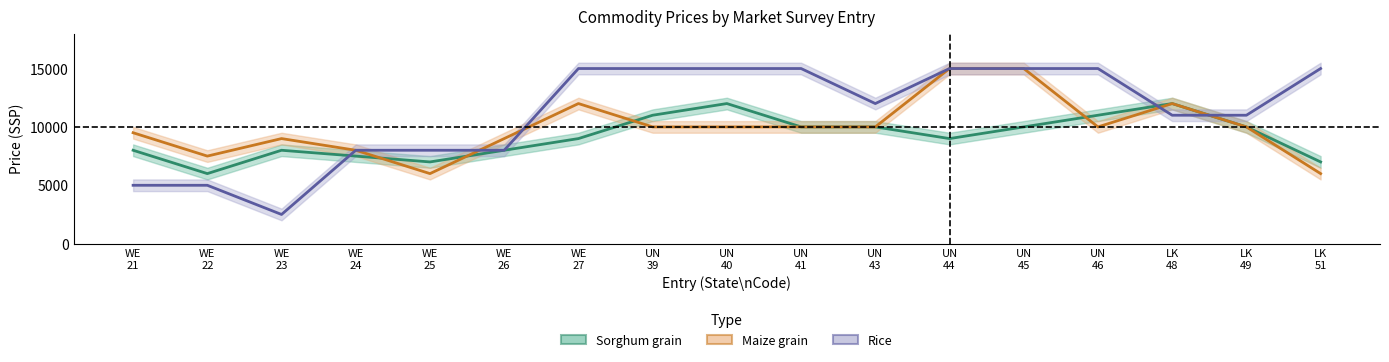

Does the chart have visible grid lines?

No